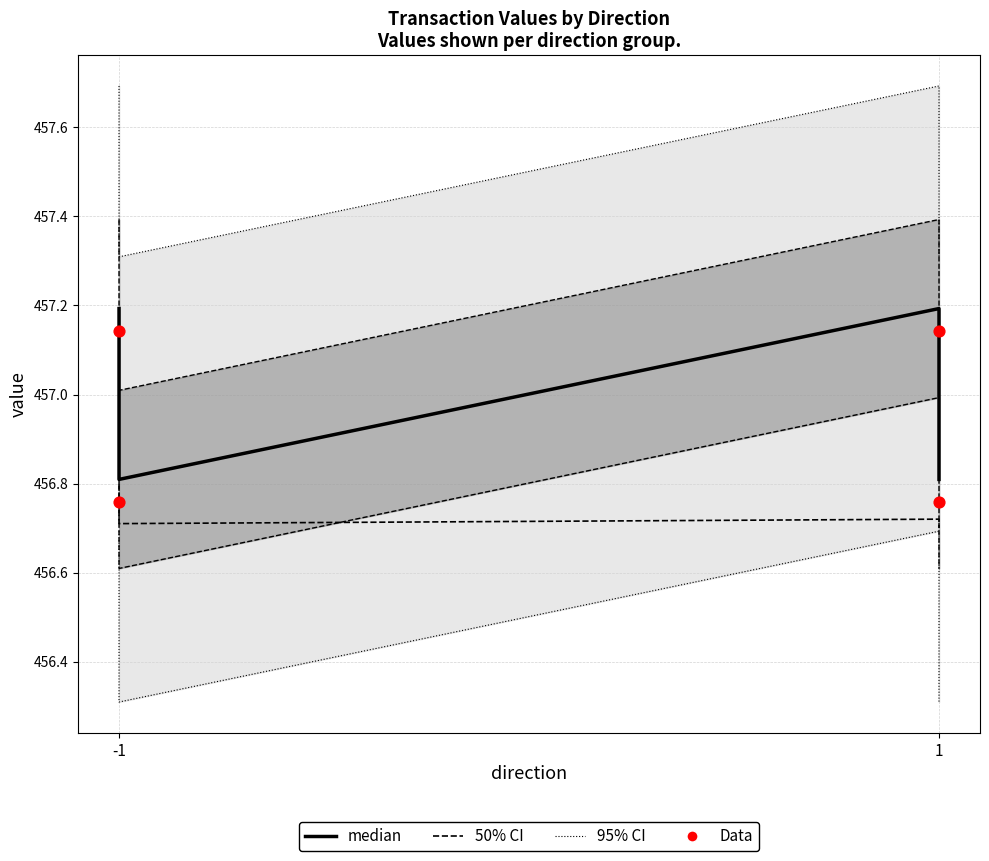

Which series has the largest total across all categories?

median